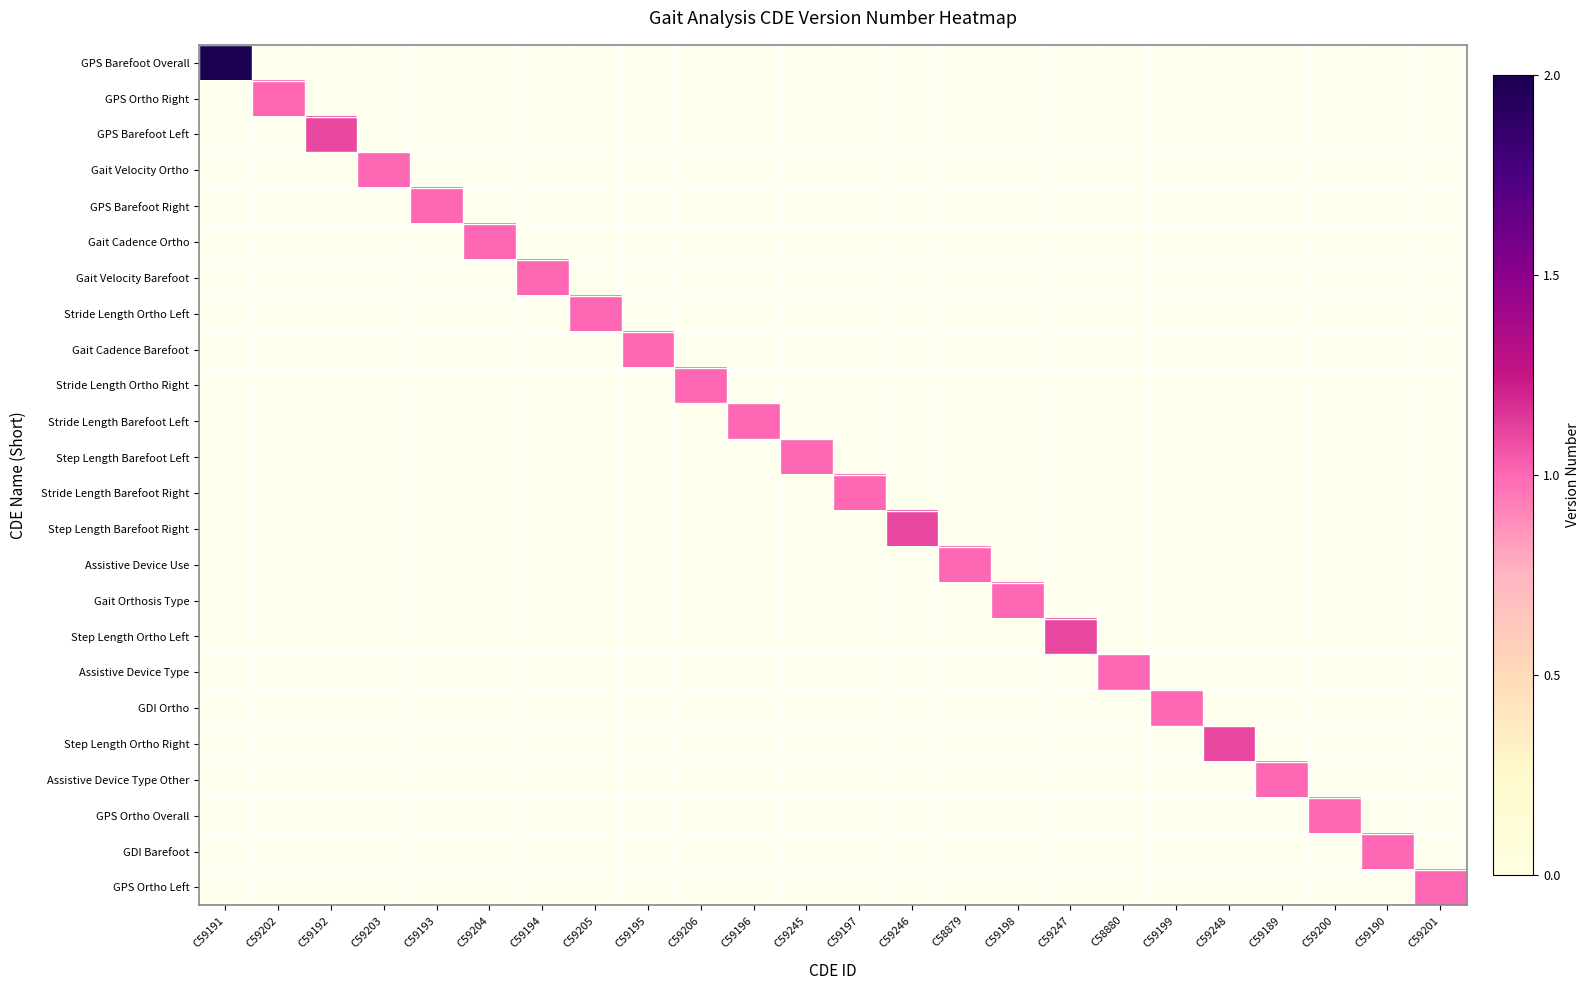

Between C59205 and C59196, which series saw the biggest shift?

Stride Length Ortho Left